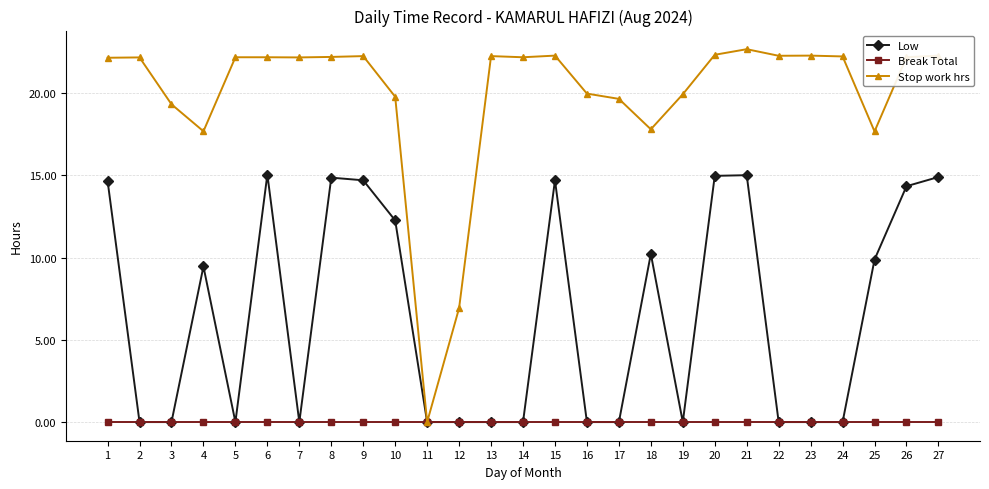

How many lines are shown in the chart?

3